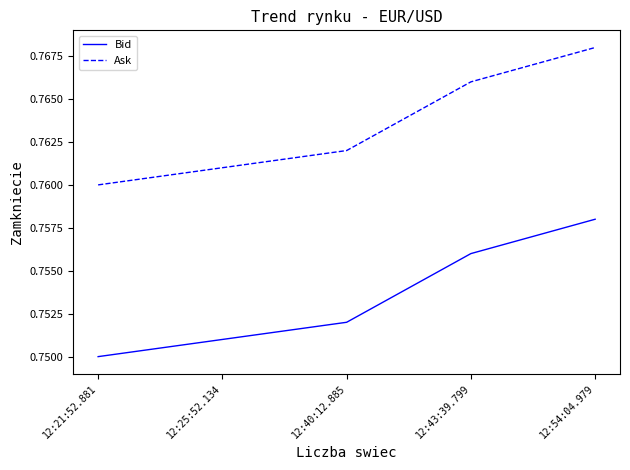

Is it true that Bid equals 1.3 at 12:25:52.134?

False